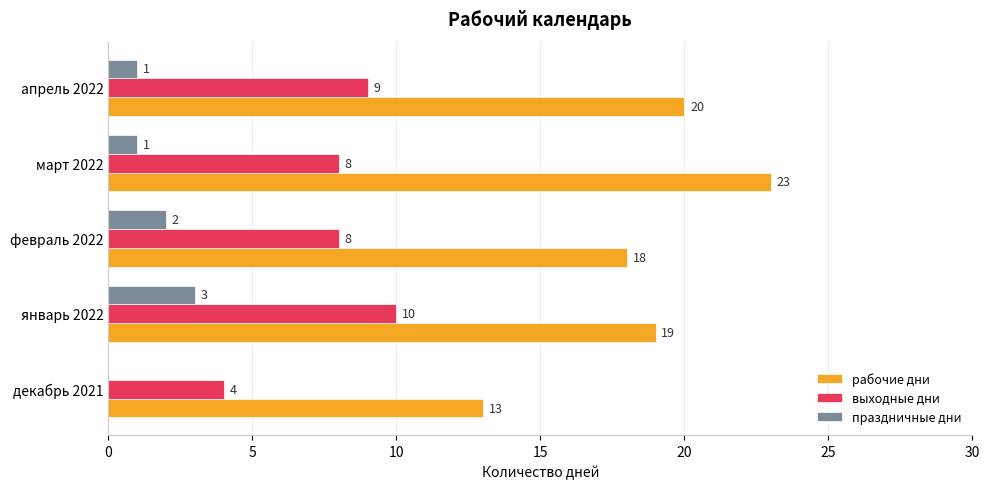

What are all the series names shown in the legend?

рабочие дни, выходные дни, праздничные дни